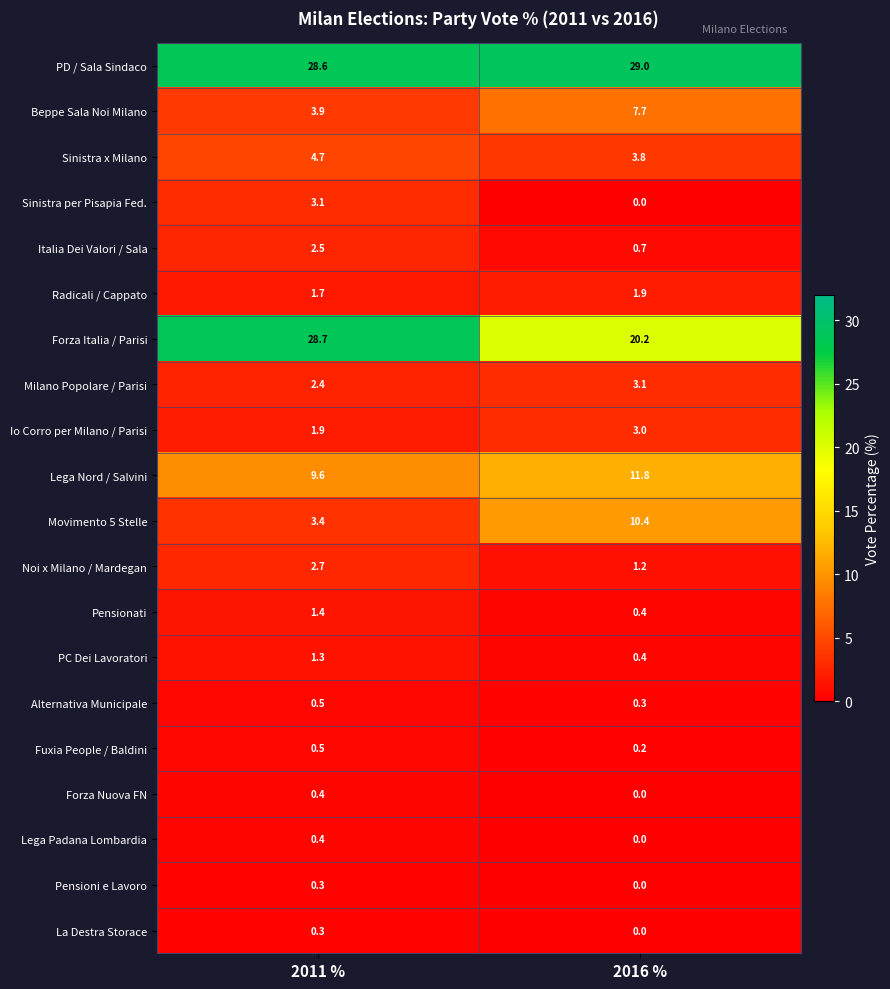

Between 2011 % and 2016 %, which series saw the biggest shift?

Forza Italia / Parisi